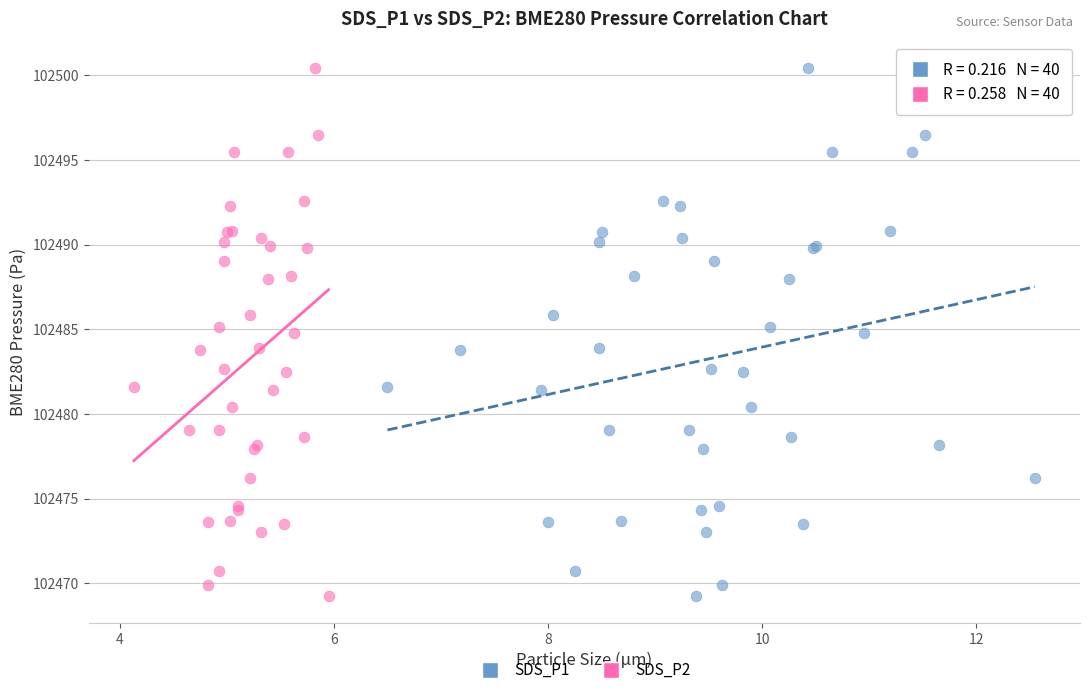

What are all the series names shown in the legend?

SDS_P1, SDS_P2